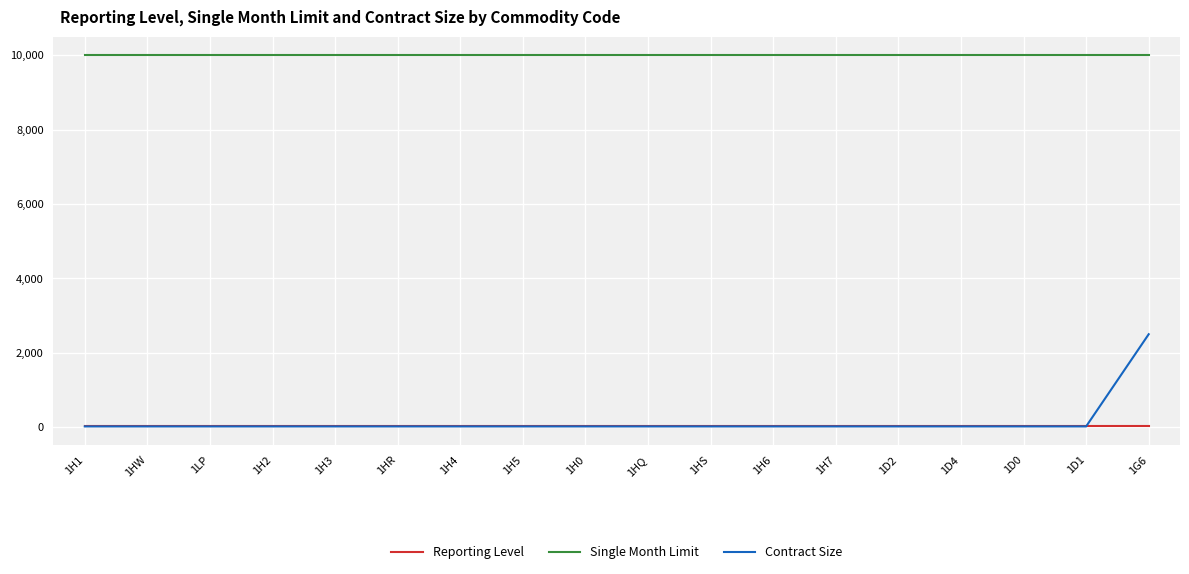

What are all the series names shown in the legend?

Reporting Level, Single Month Limit, Contract Size